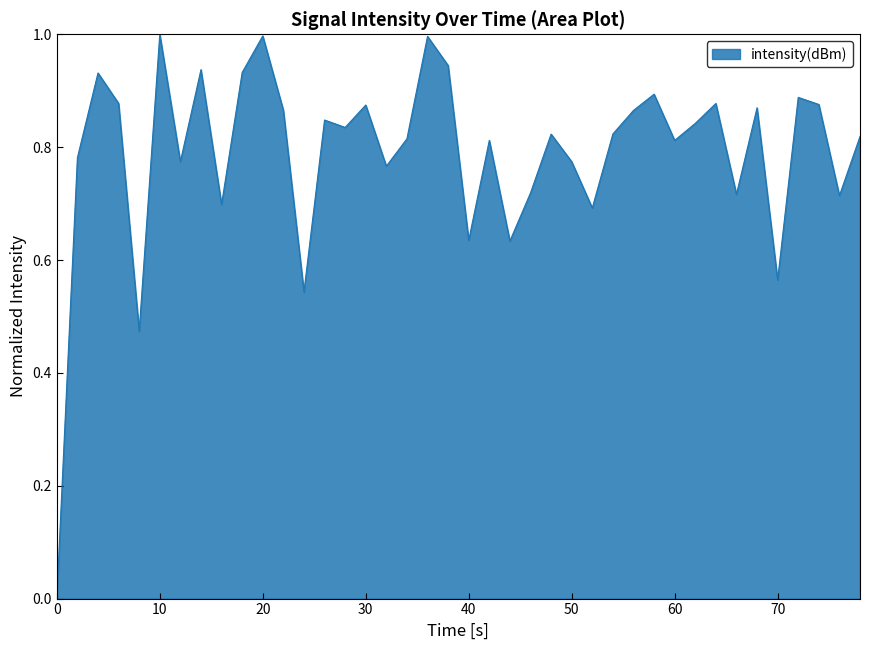

What is the maximum value shown in the chart?

1.0